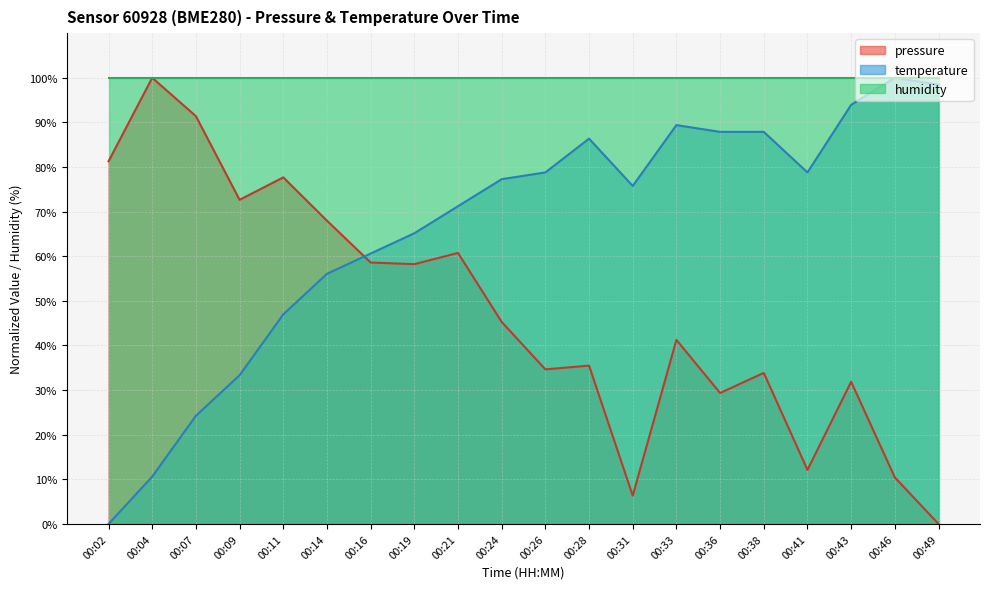

Rank the categories by pressure value from lowest to highest.

00:49, 00:31, 00:46, 00:41, 00:36, 00:43, 00:38, 00:26, 00:28, 00:33, 00:24, 00:19, 00:16, 00:21, 00:14, 00:09, 00:11, 00:02, 00:07, 00:04